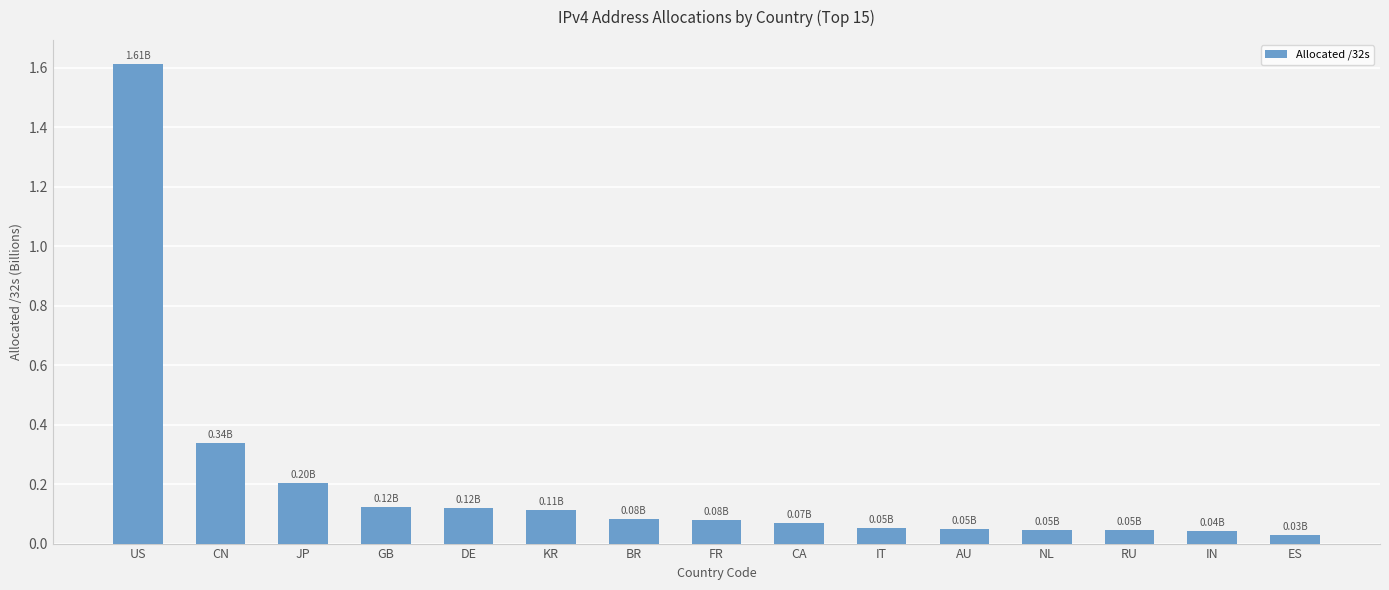

What is the sum of all values?

3.0